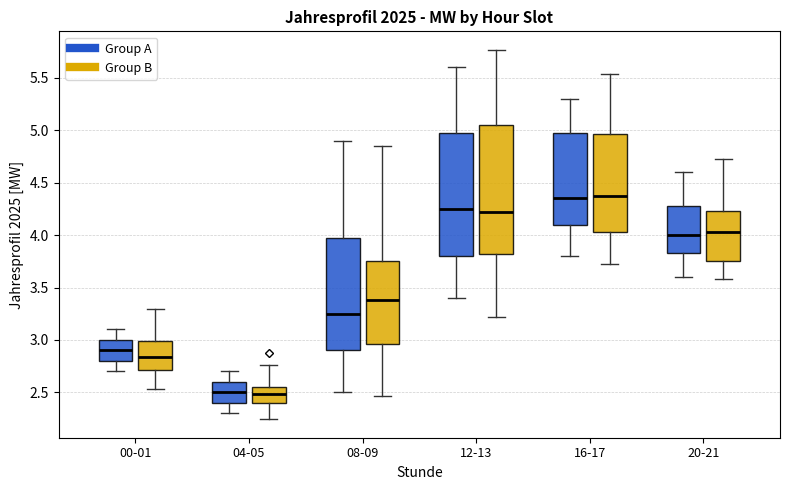

Reading left to right, read every box against the y-axis: the position of its median line, the range the box covers, and the ends of its whiskers. The values are not printed on the chart, so give them approximately, as read against the axis.

00-01 (Group A): median 2.90, box 2.80 to 3.00, whiskers 2.70 to 3.10
00-01 (Group B): median 2.85, box 2.70 to 3.00, whiskers 2.55 to 3.30
04-05 (Group A): median 2.50, box 2.40 to 2.60, whiskers 2.30 to 2.70
04-05 (Group B): median 2.50, box 2.40 to 2.55, whiskers 2.25 to 2.75
08-09 (Group A): median 3.25, box 2.90 to 4.00, whiskers 2.50 to 4.90
08-09 (Group B): median 3.40, box 2.95 to 3.75, whiskers 2.45 to 4.85
12-13 (Group A): median 4.25, box 3.80 to 5.00, whiskers 3.40 to 5.60
12-13 (Group B): median 4.20, box 3.80 to 5.05, whiskers 3.20 to 5.75
16-17 (Group A): median 4.35, box 4.10 to 5.00, whiskers 3.80 to 5.30
16-17 (Group B): median 4.35, box 4.05 to 4.95, whiskers 3.70 to 5.55
20-21 (Group A): median 4.00, box 3.85 to 4.30, whiskers 3.60 to 4.60
20-21 (Group B): median 4.05, box 3.75 to 4.25, whiskers 3.60 to 4.70